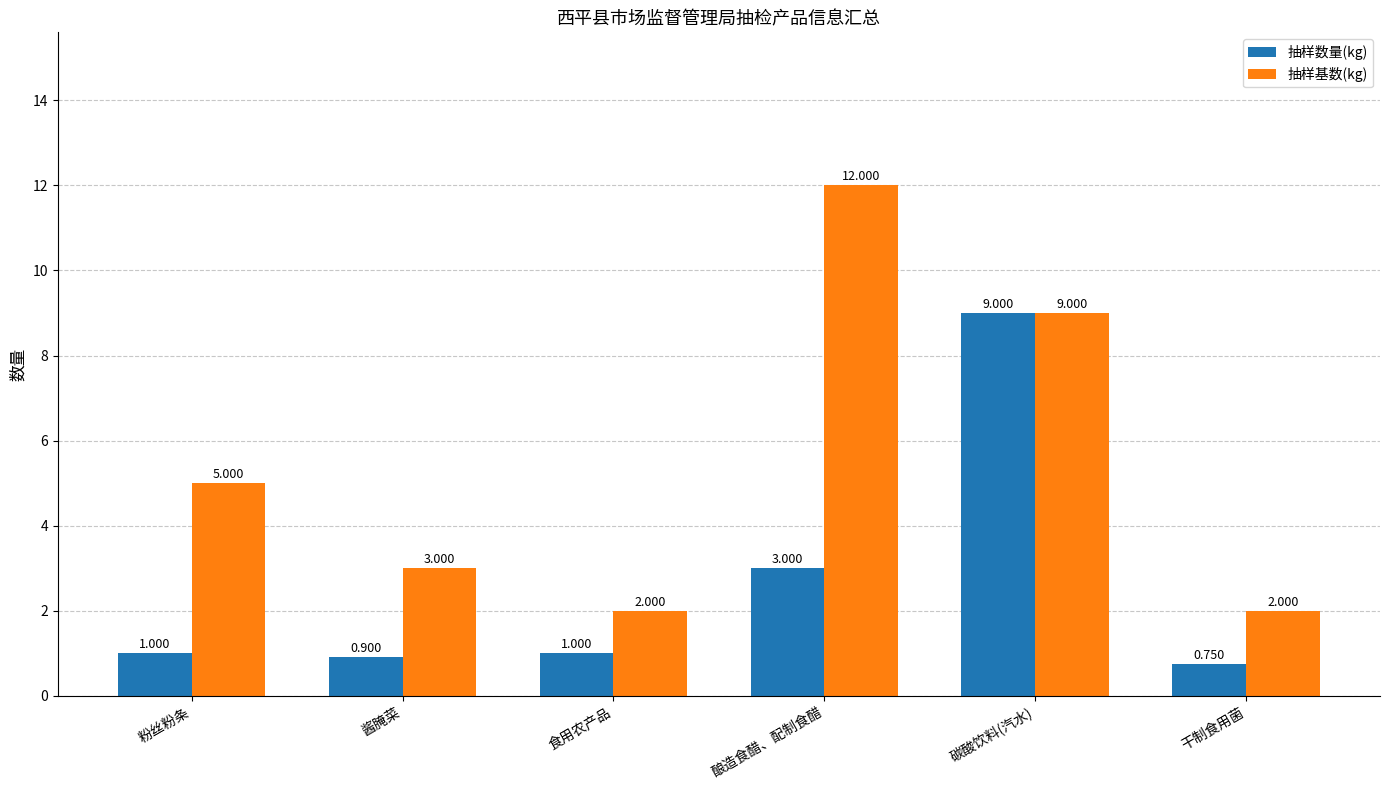

List the series in order of their peak value, lowest first.

抽样数量(kg), 抽样基数(kg)